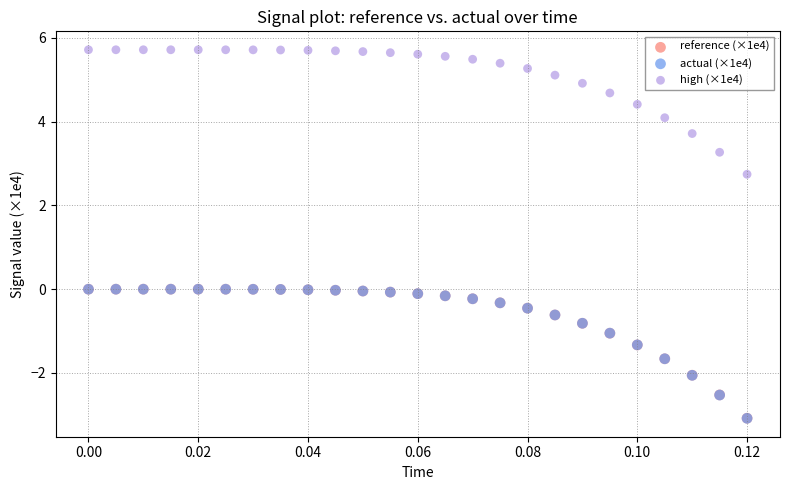

Which series contains the highest Y value?

high (×1e4)